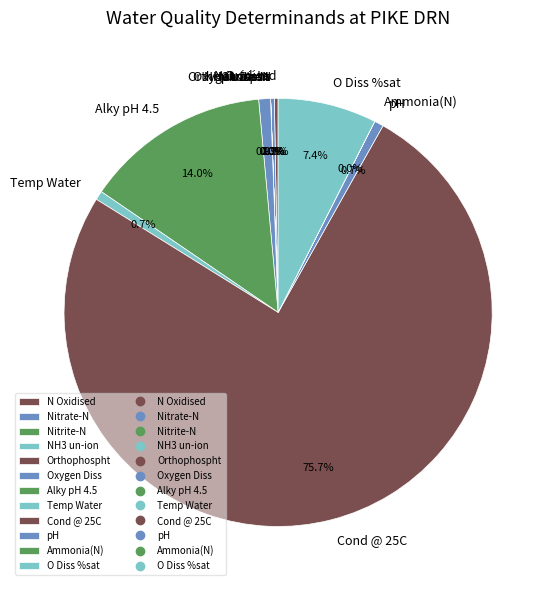

What is the total percentage of Oxygen Diss and Nitrate-N?

1.2%